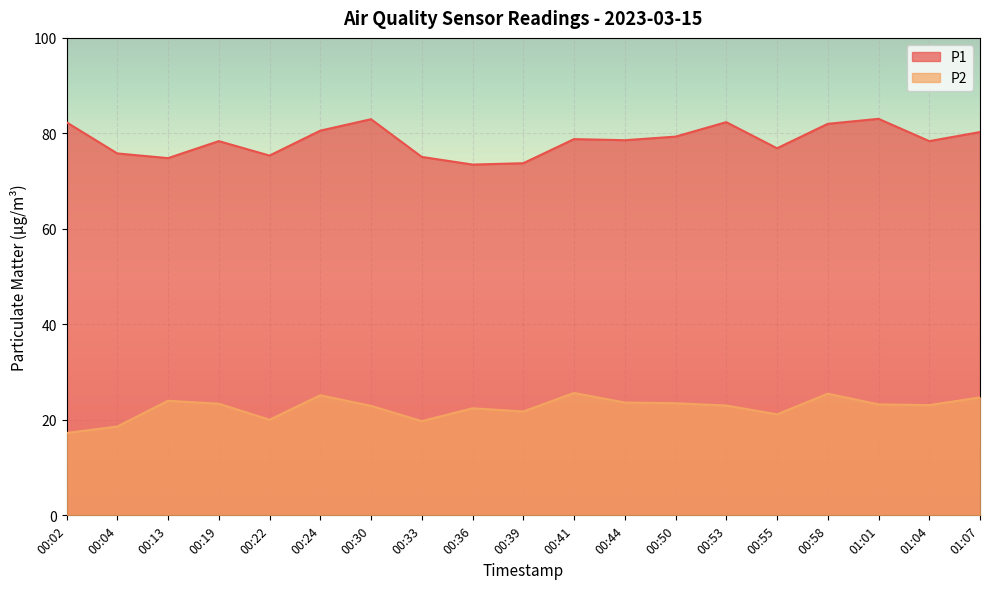

List the series in order of their overall mean, highest first.

P1, P2